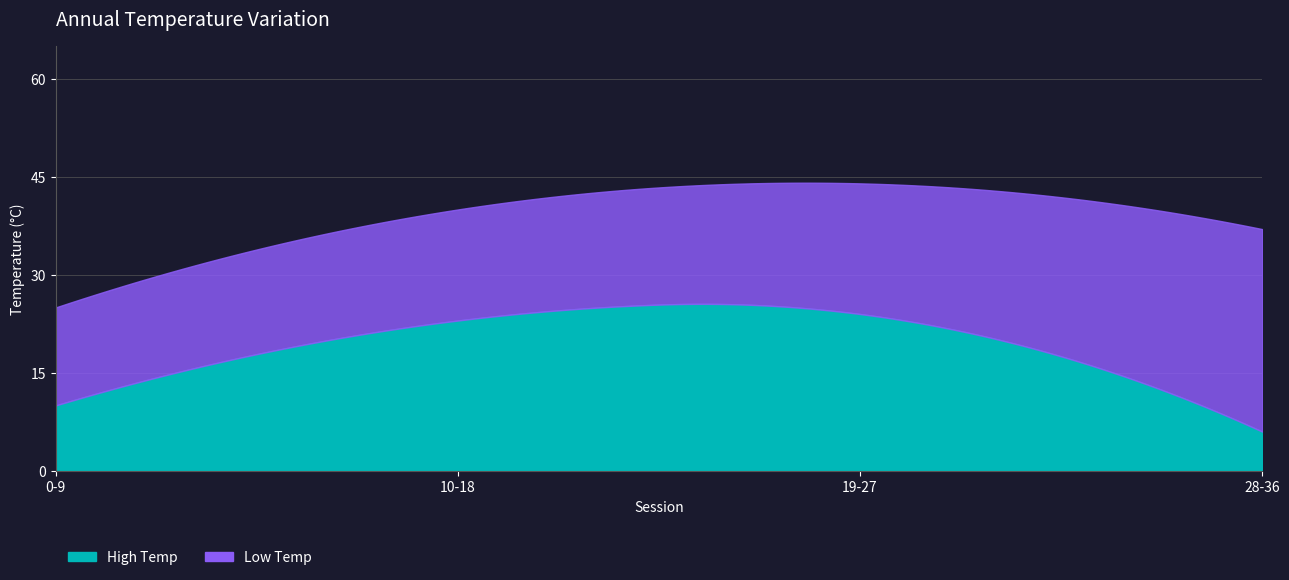

What are all the series names shown in the legend?

High Temp, Low Temp